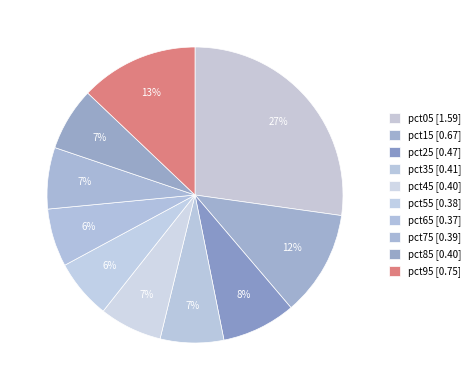

The pct35 slice represents 19% of the pie. True or false?

False